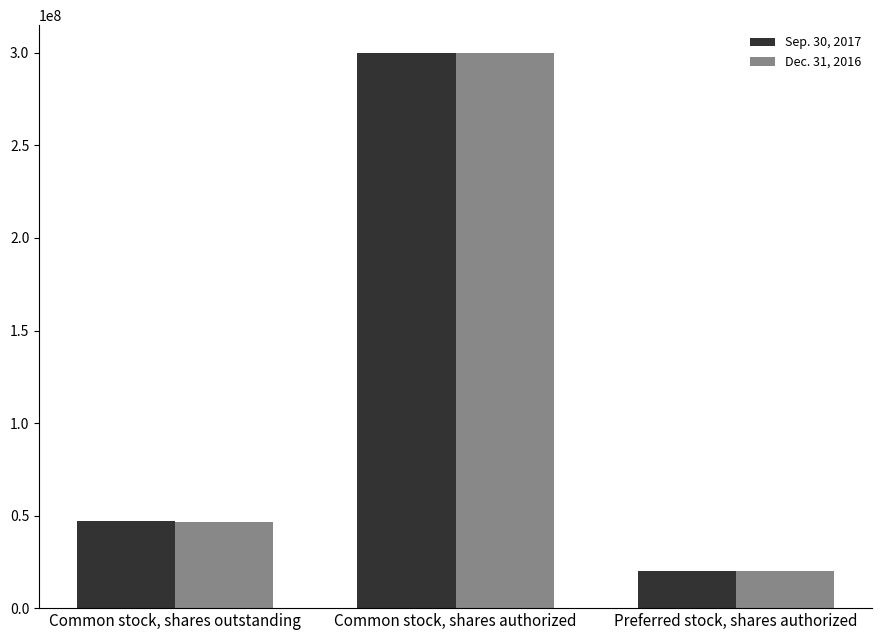

What is the maximum value shown in the chart?

300000000